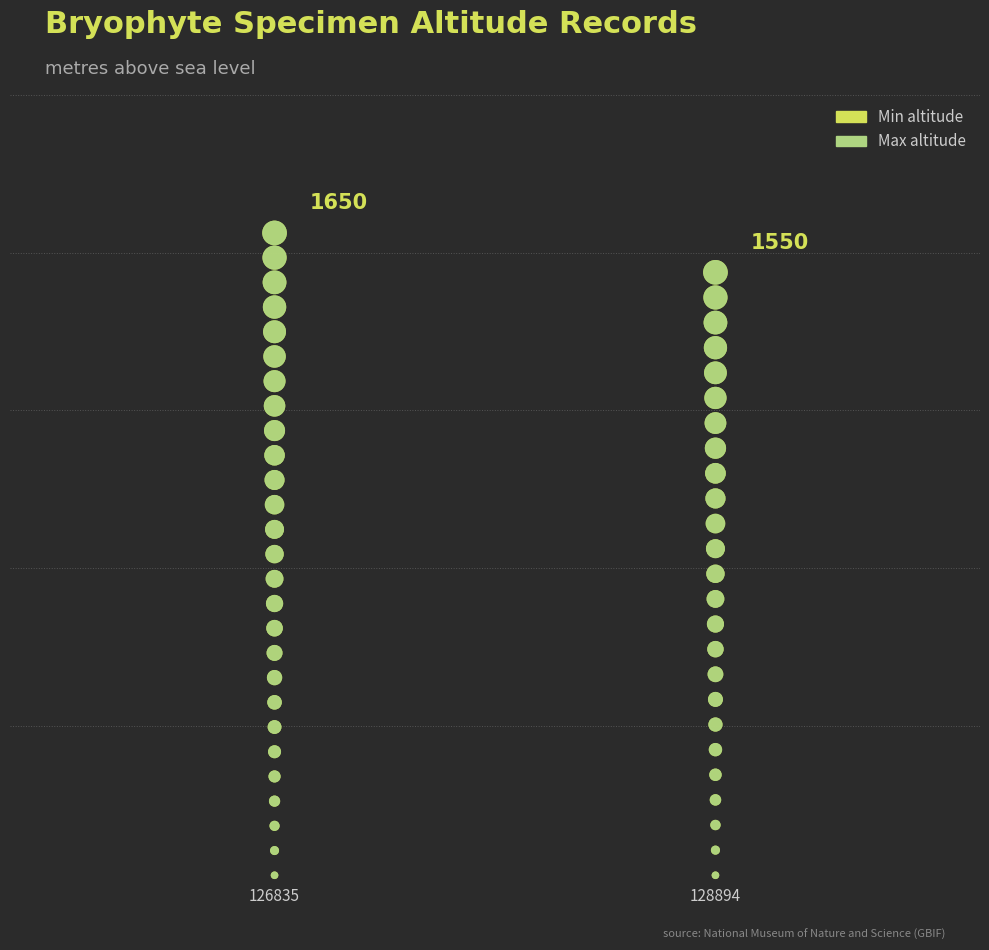

Which series has the largest total across all categories?

Min altitude